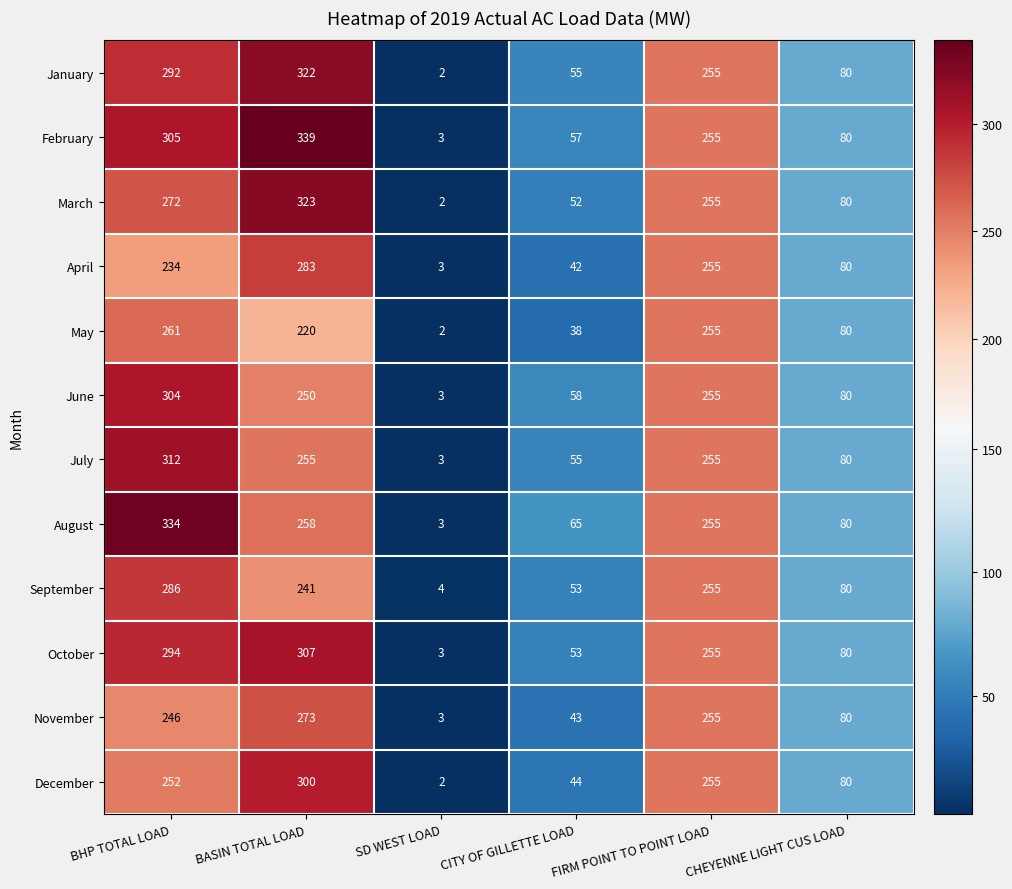

Count the number of data series in this chart.

12